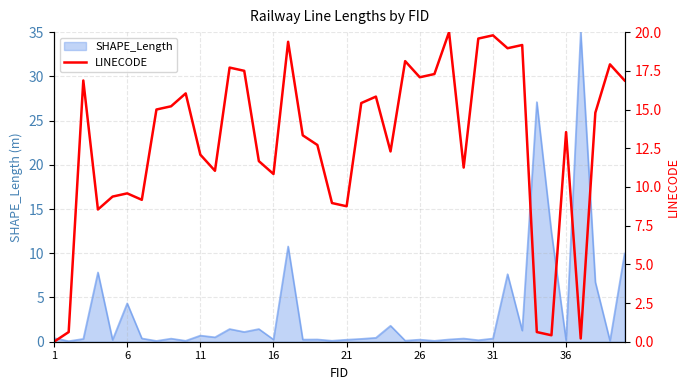

The chart shows a value of 19.2 at 32. True or false?

True